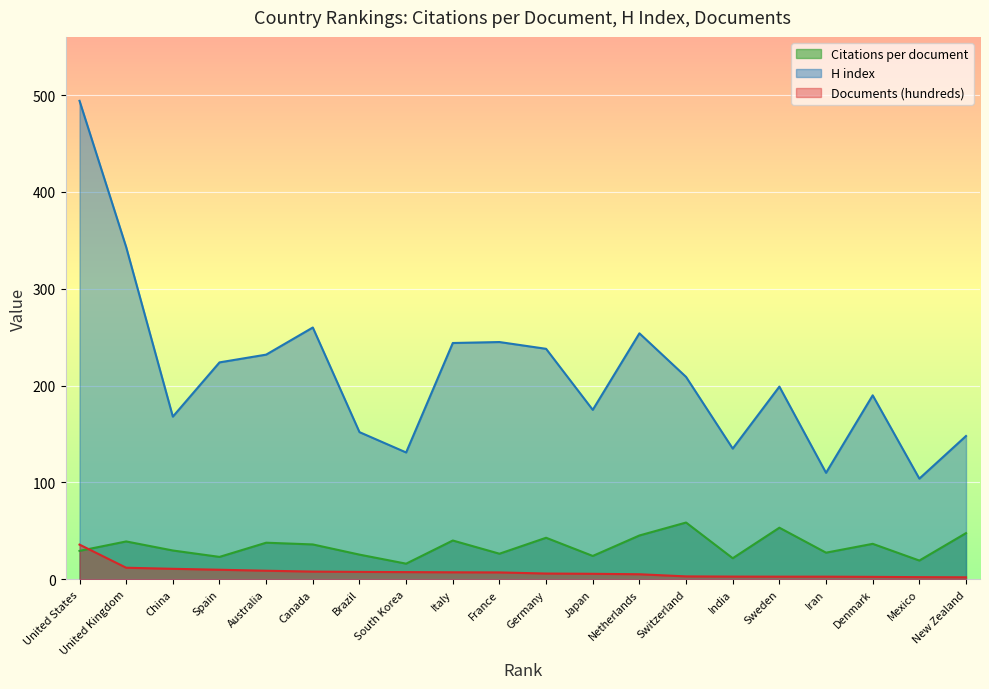

What is the lowest value of the Documents (hundreds) series?

2.1